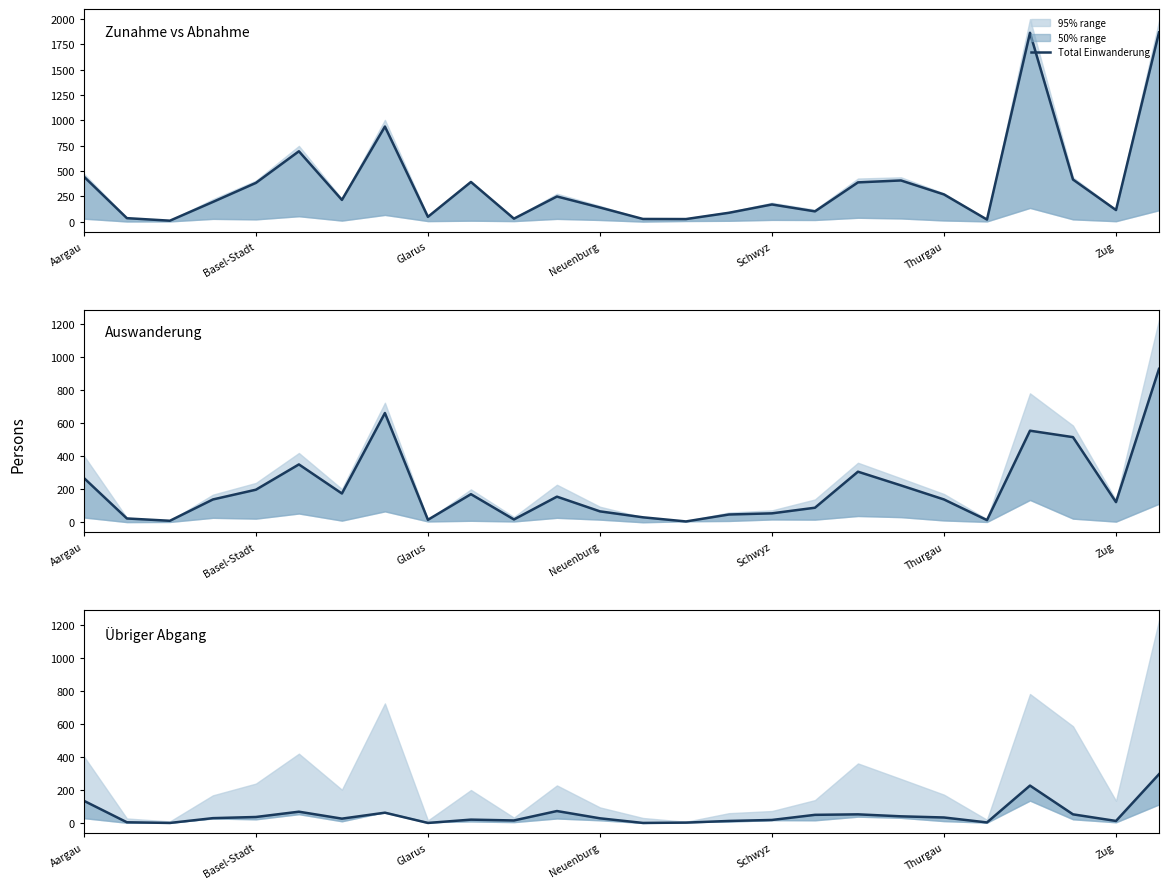

Which has a higher value, 7 or 20?

7